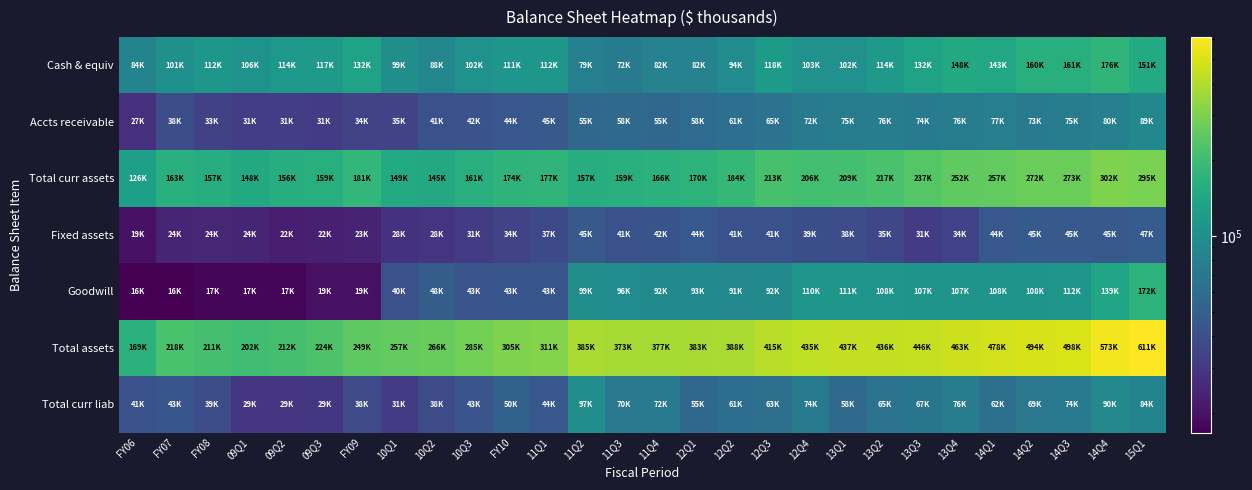

Which series has the largest range (max minus min)?

Total assets